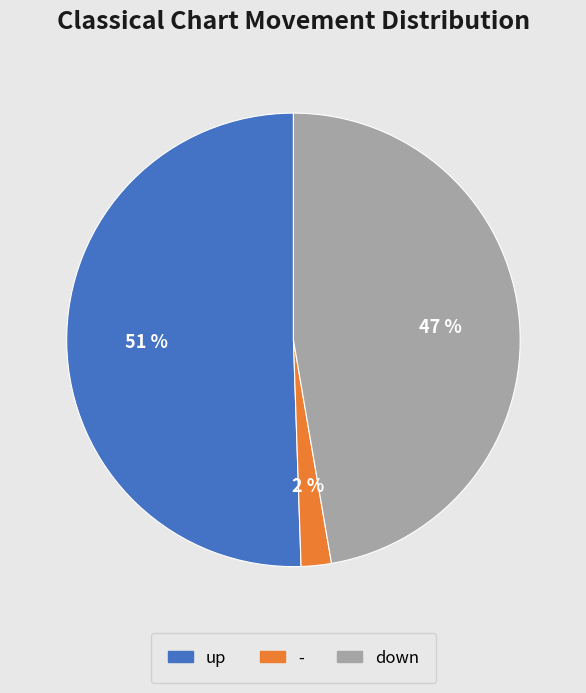

Is there any slice that represents more than half of the pie?

Yes